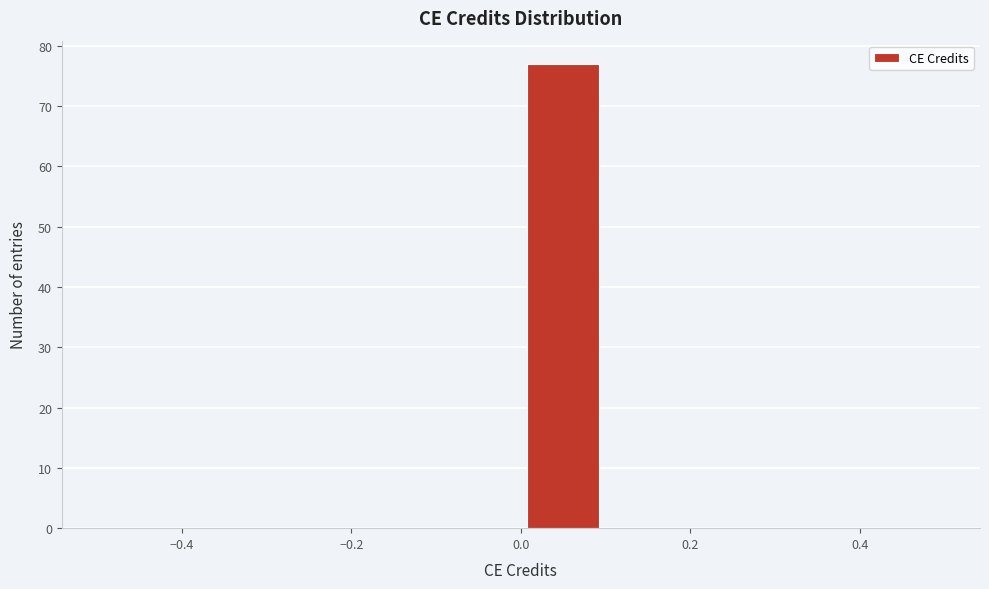

How tall is the bar that spans 0.0 to 0.1 on the x-axis? The values are not printed on the chart, so give them approximately, as read against the axis.

77